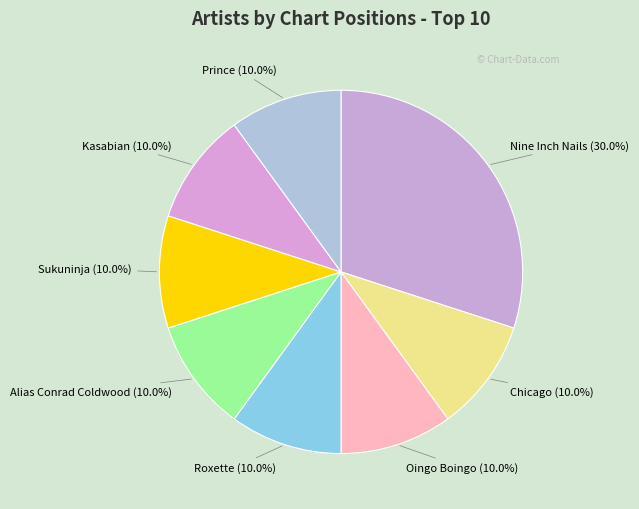

To the nearest percent, what is the difference between the Roxette and Nine Inch Nails slice percentages?

20%